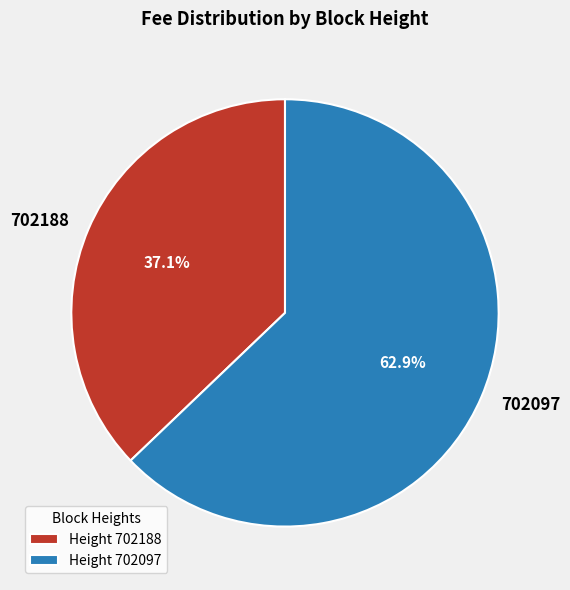

Count the number of slices in the pie.

2